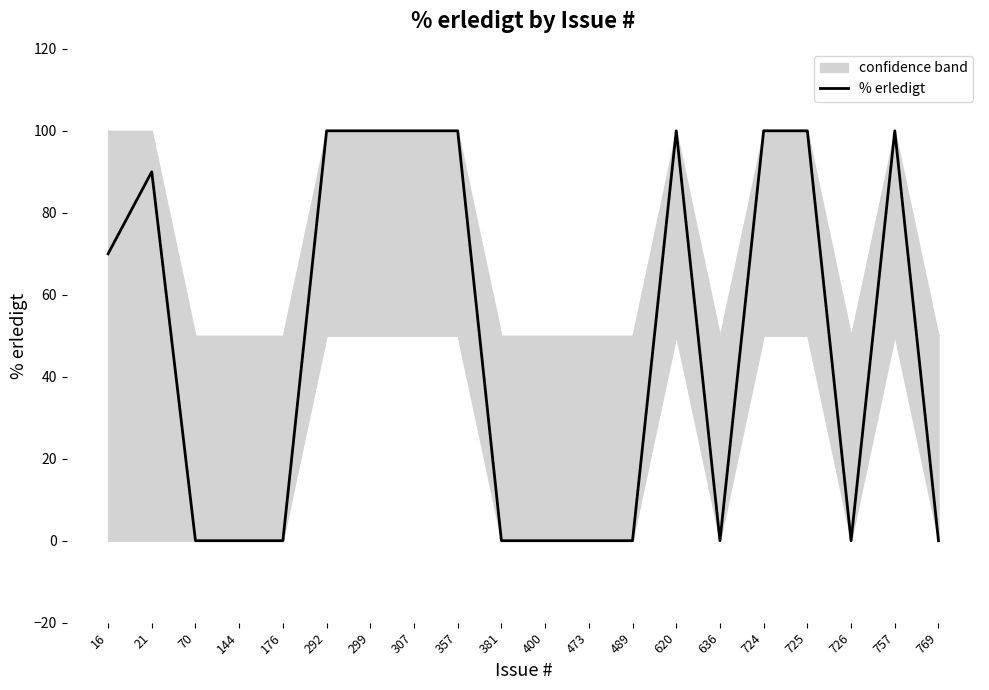

Reading left to right, extract all data points from this chart.

70	90	0	0	0	100	100	100	100	0	0	0	0	100	0	100	100	0	100	0